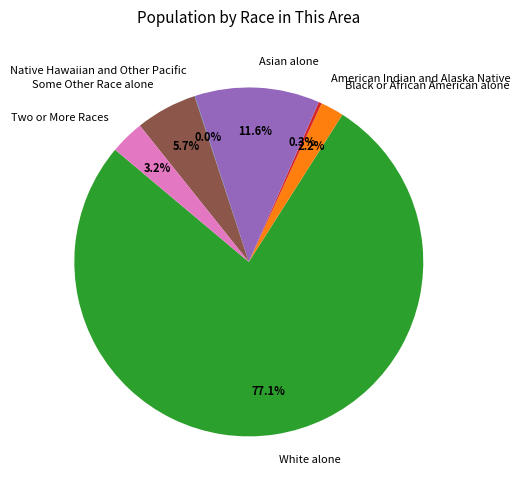

Between Black or African American alone and Some Other Race alone, which is larger?

Some Other Race alone